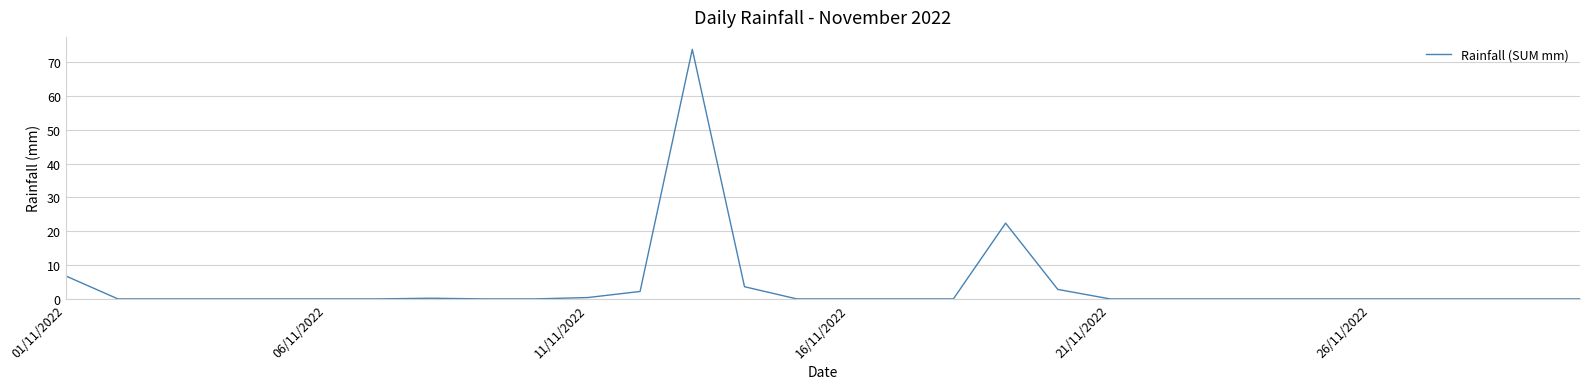

What is the greatest value displayed?

73.8